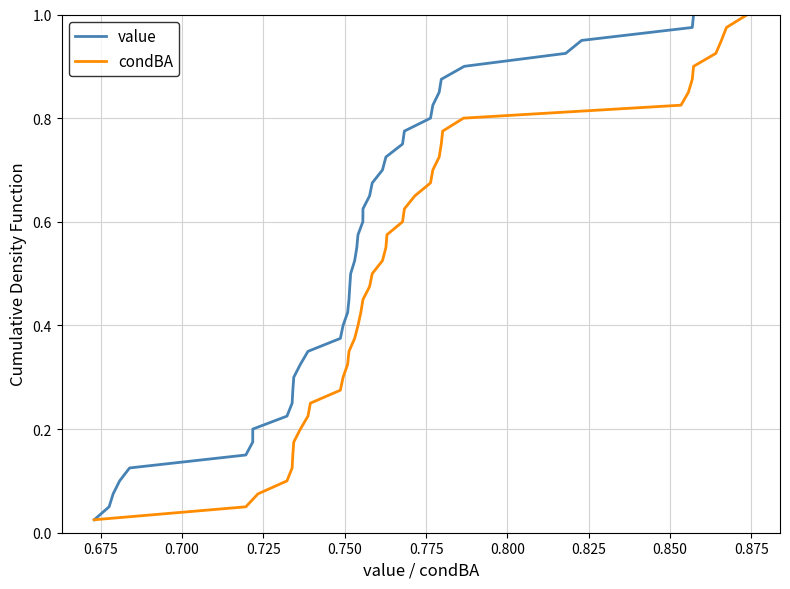

What is the difference between the second highest and second lowest values in the condBA series?

0.9